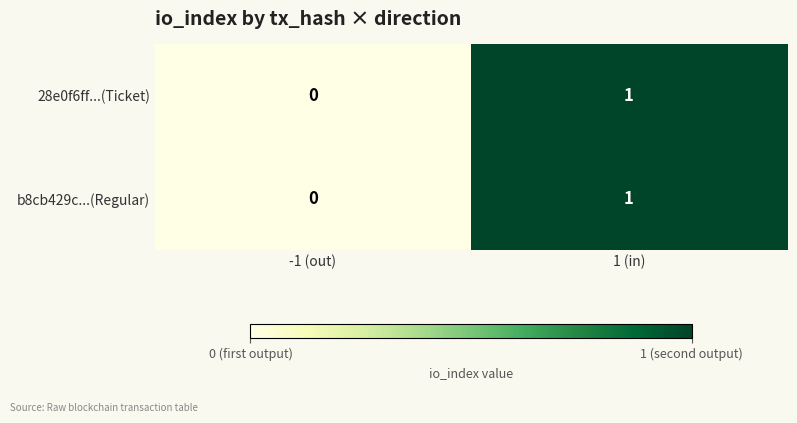

The value of b8cb429c...(Regular) at -1 (out) is 0. True or false?

True